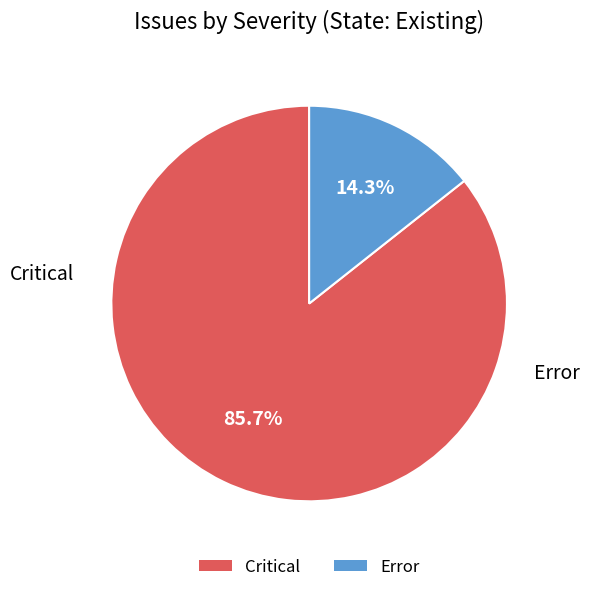

Which category has the smallest portion of the pie?

Error